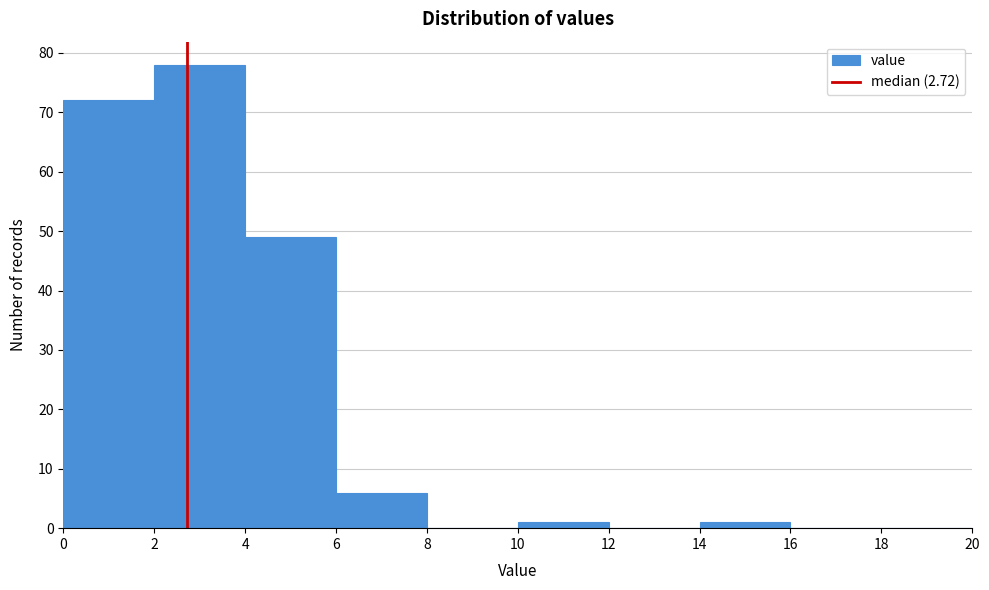

Over which range of the x-axis is the bar tallest?

2 to 4